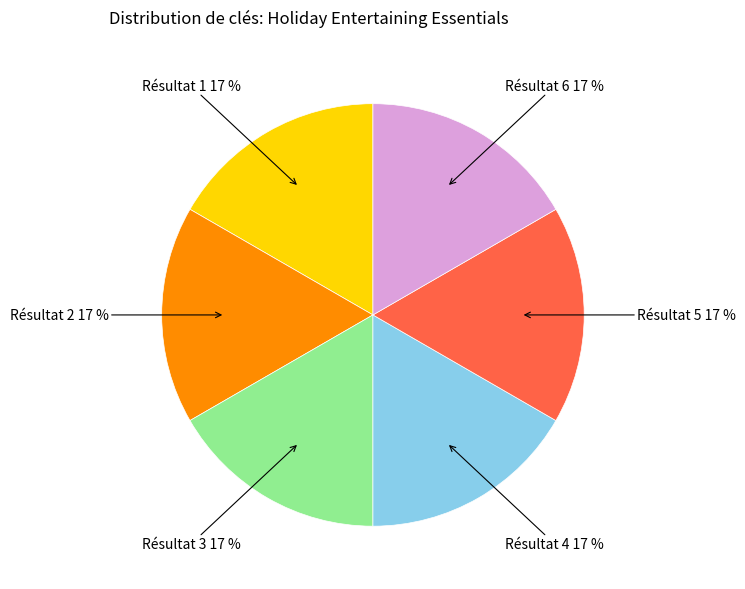

Is there any slice that represents more than half of the pie?

No